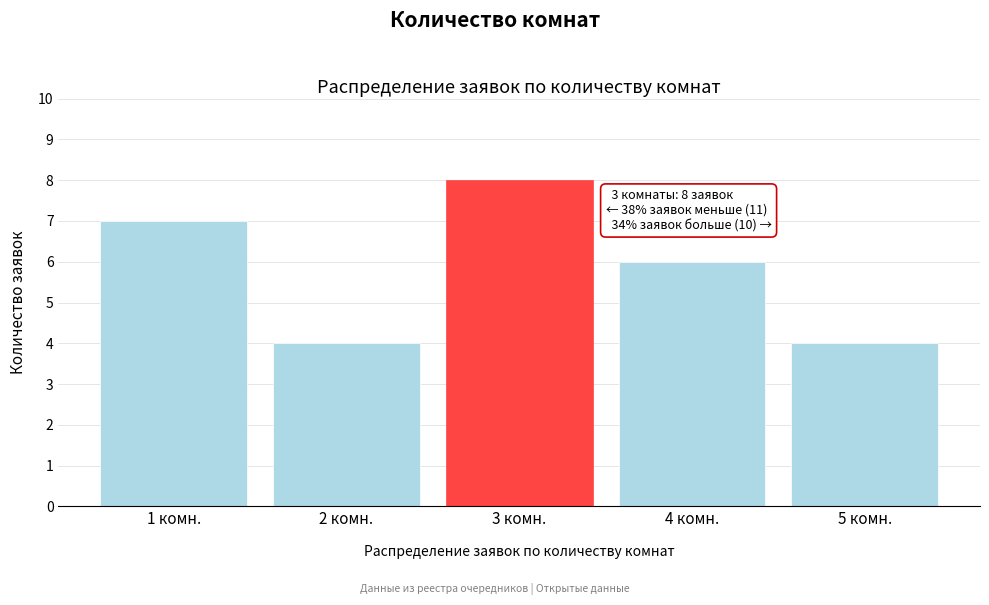

Reading right to left, extract all data points from this chart.

5 комн.=4	4 комн.=6	3 комн.=8	2 комн.=4	1 комн.=7